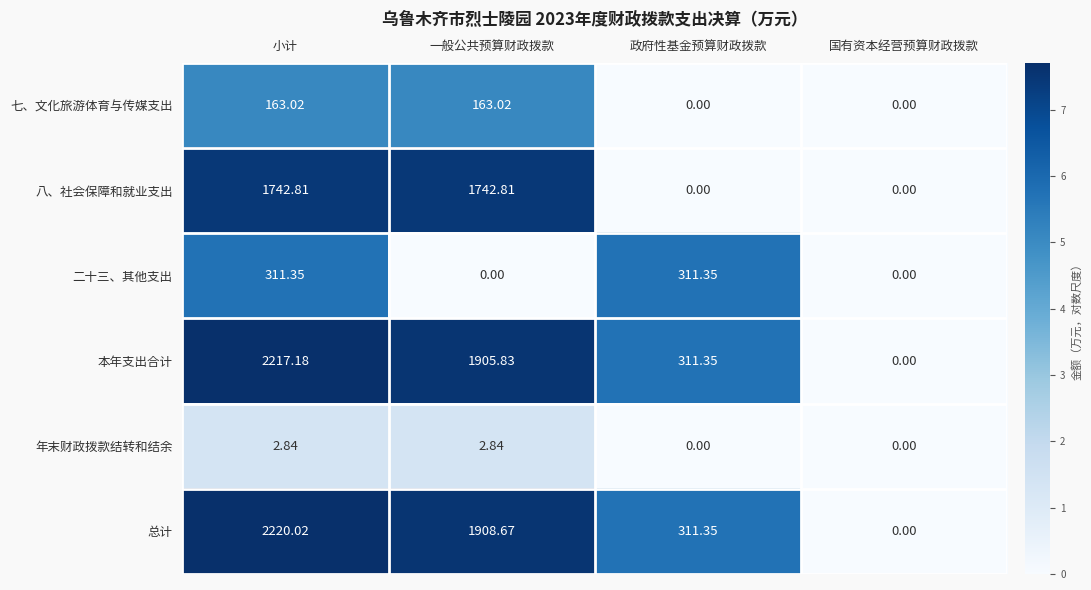

How many categories are shown in the chart?

4